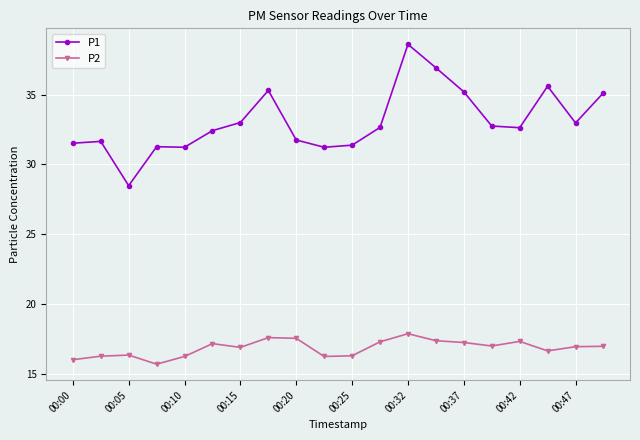

Rank the series by their maximum value, from highest to lowest.

P1, P2